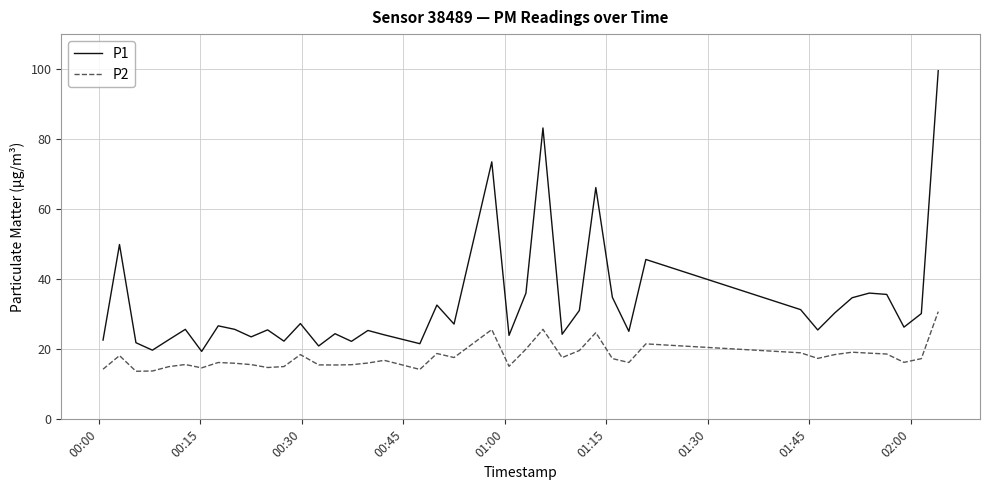

What is the maximum value for P2?

30.8